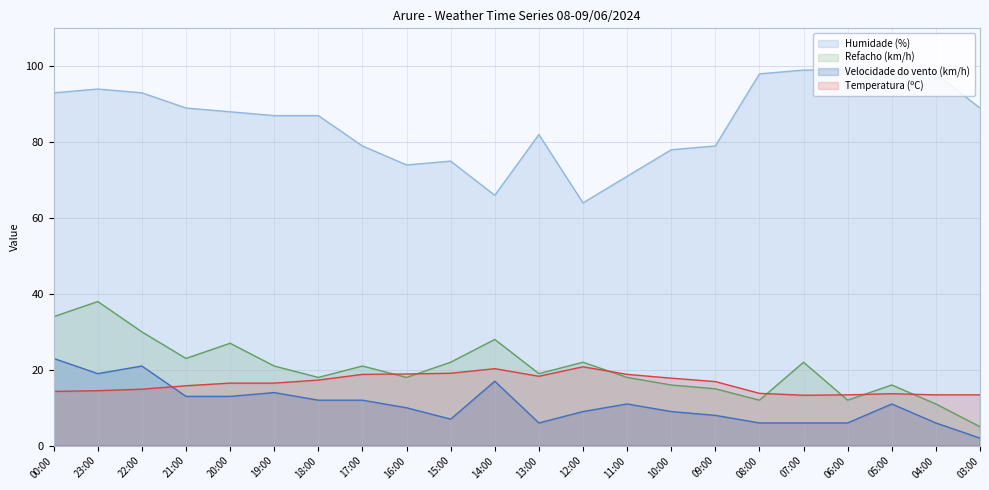

How many interior local peaks does the Velocidade do vento (km/h) series have?

5